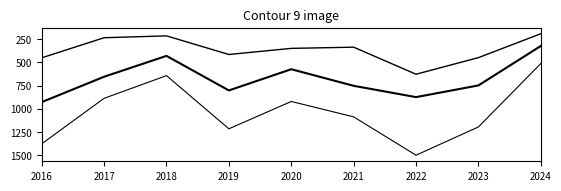

At which category is the sum across all series the highest?

2022